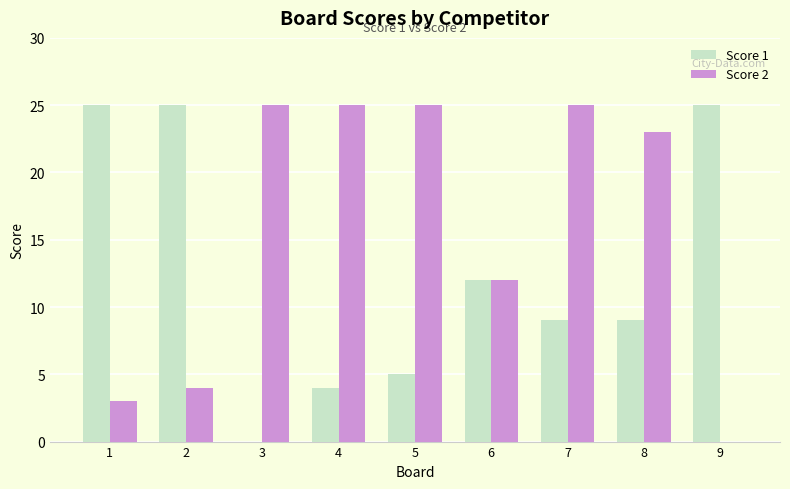

What is the sum of all Score 1 values?

114